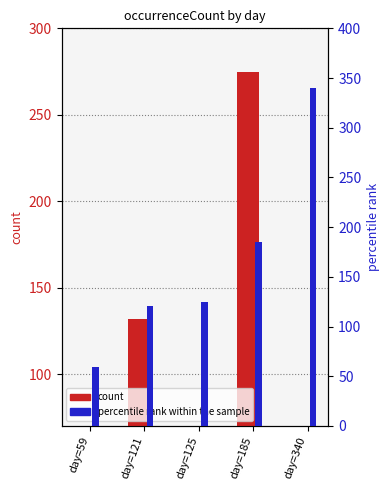

Rank the series by their maximum value, from lowest to highest.

count, percentile rank within the sample